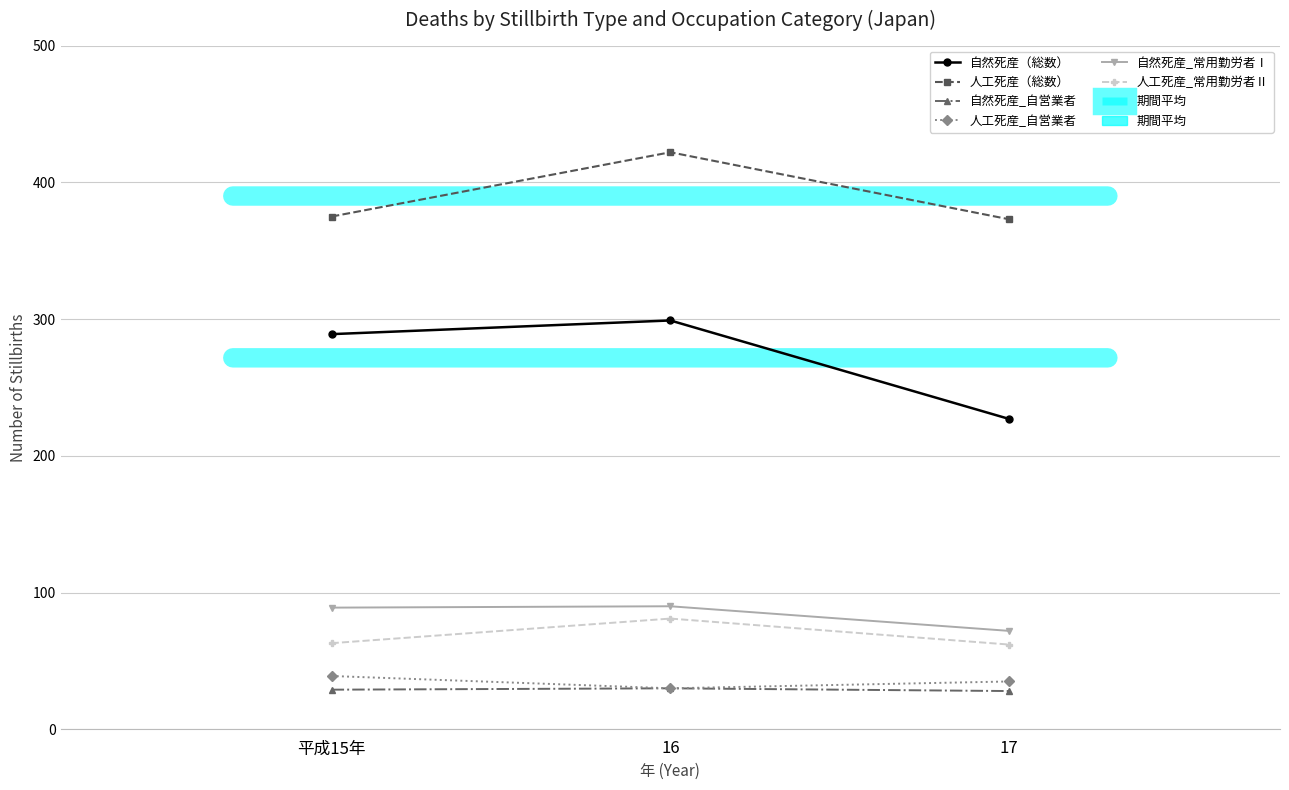

What is the spread (max minus min) of values at 16?

392